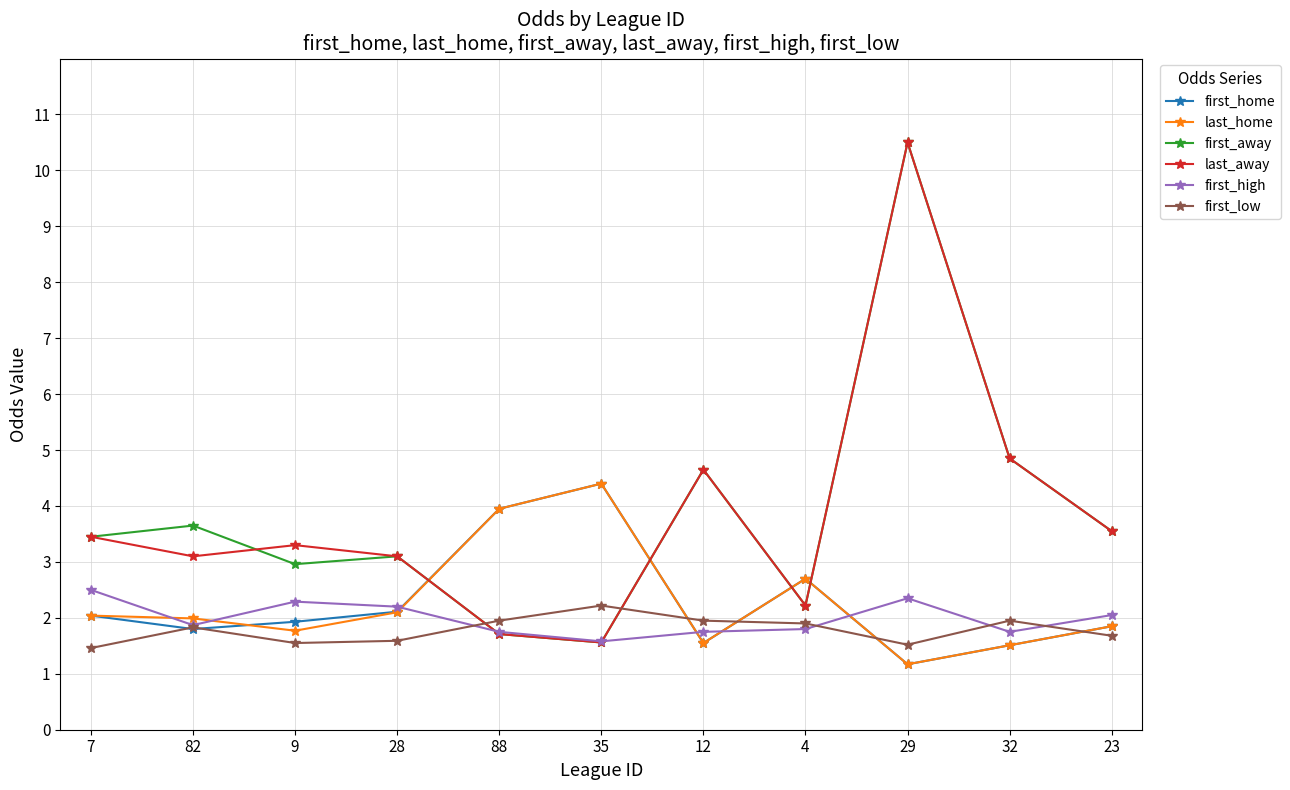

True or false: first_away has a value of 1.6 at 35.

True